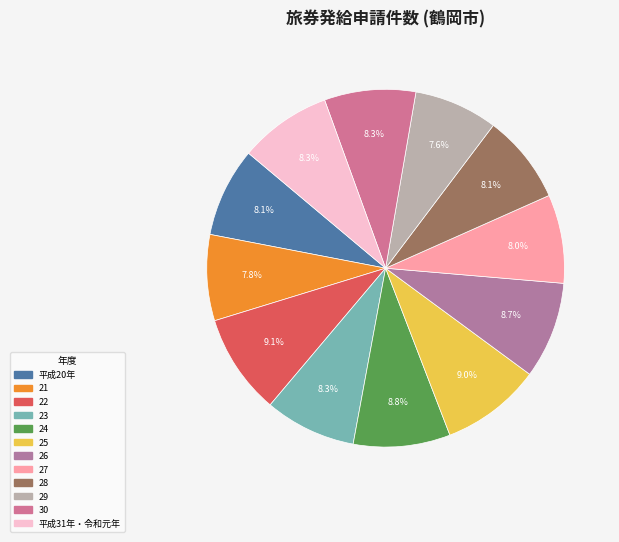

What percentage is the 平成20年 slice, to the nearest percent?

8%